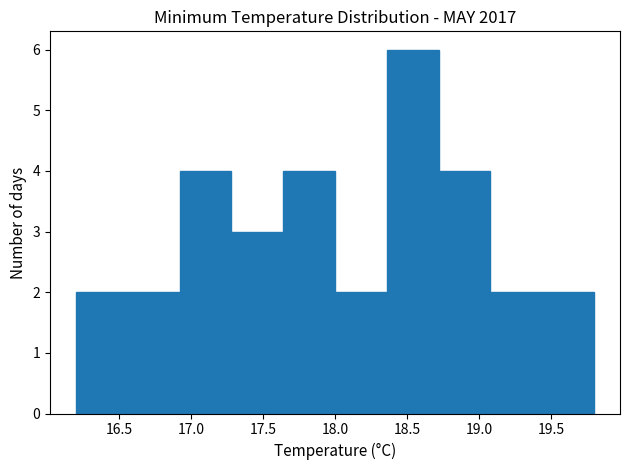

Over which range of the x-axis is the bar tallest?

18.36 to 18.72